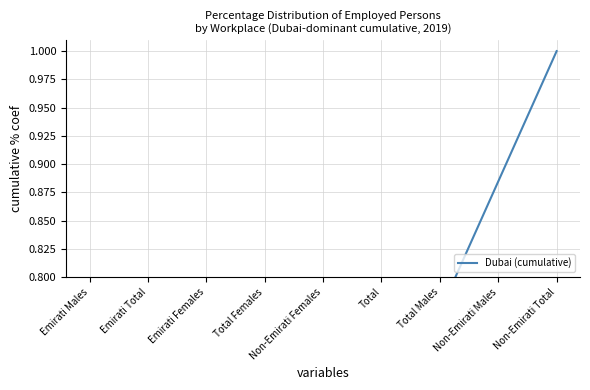

Reading left to right, extract all data points from this chart.

Emirati Males=0.1	Emirati Total=0.2	Emirati Females=0.3	Total Females=0.4	Non-Emirati Females=0.5	Total=0.7	Total Males=0.8	Non-Emirati Males=0.9	Non-Emirati Total=1.0